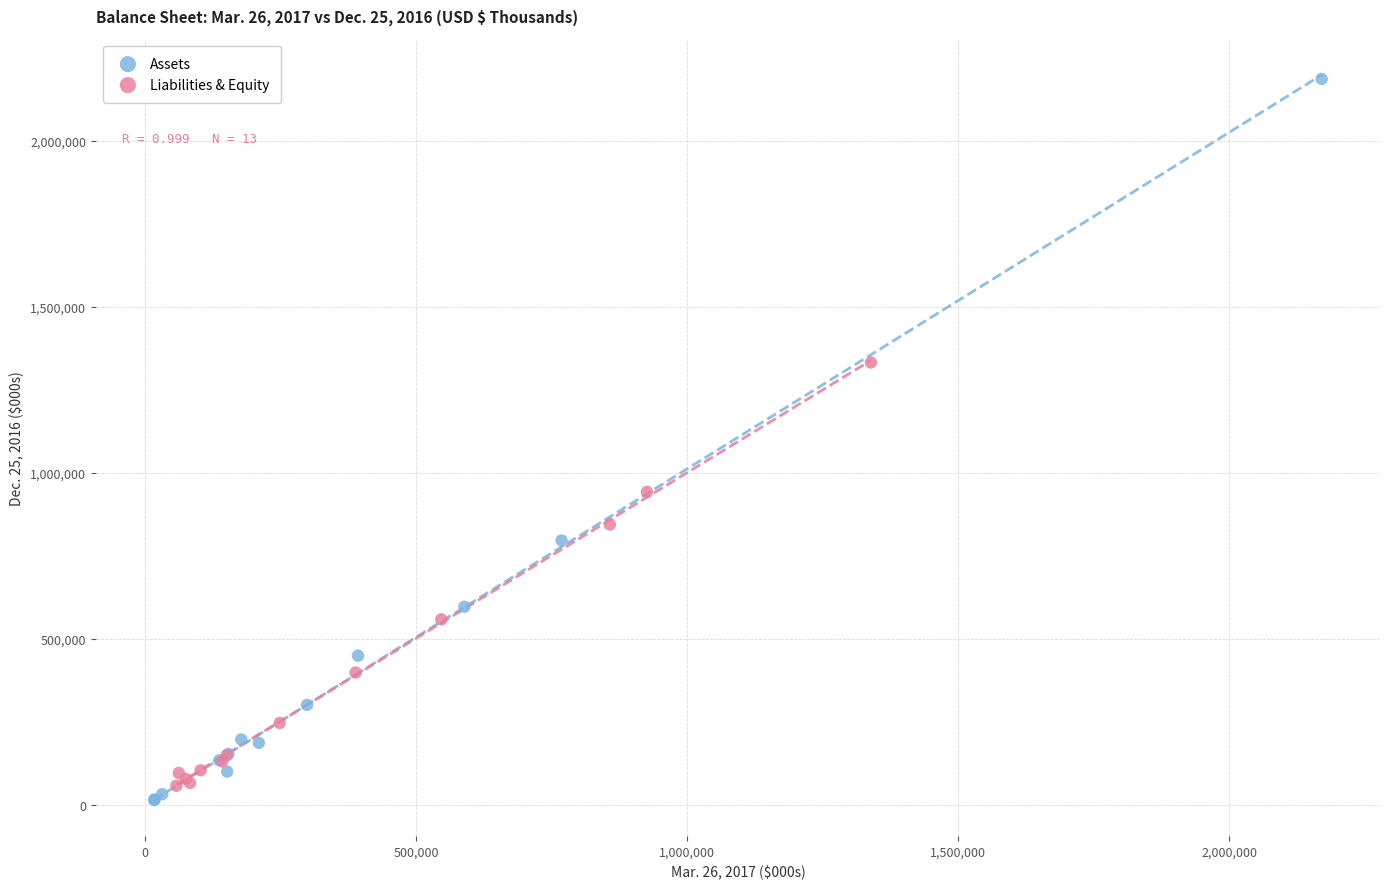

Which series reaches the maximum Y coordinate?

Assets